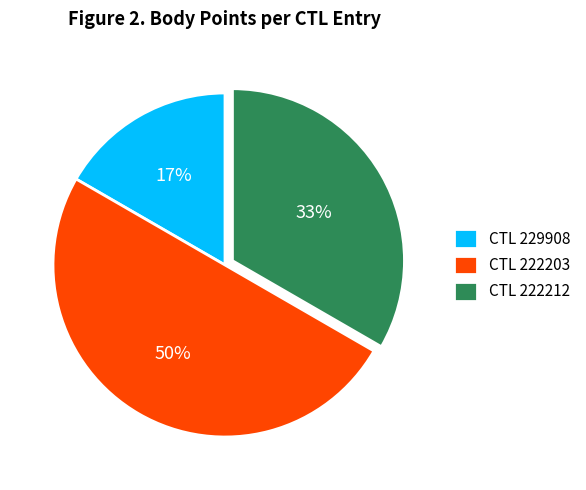

To the nearest percent, what is the average slice percentage?

33%